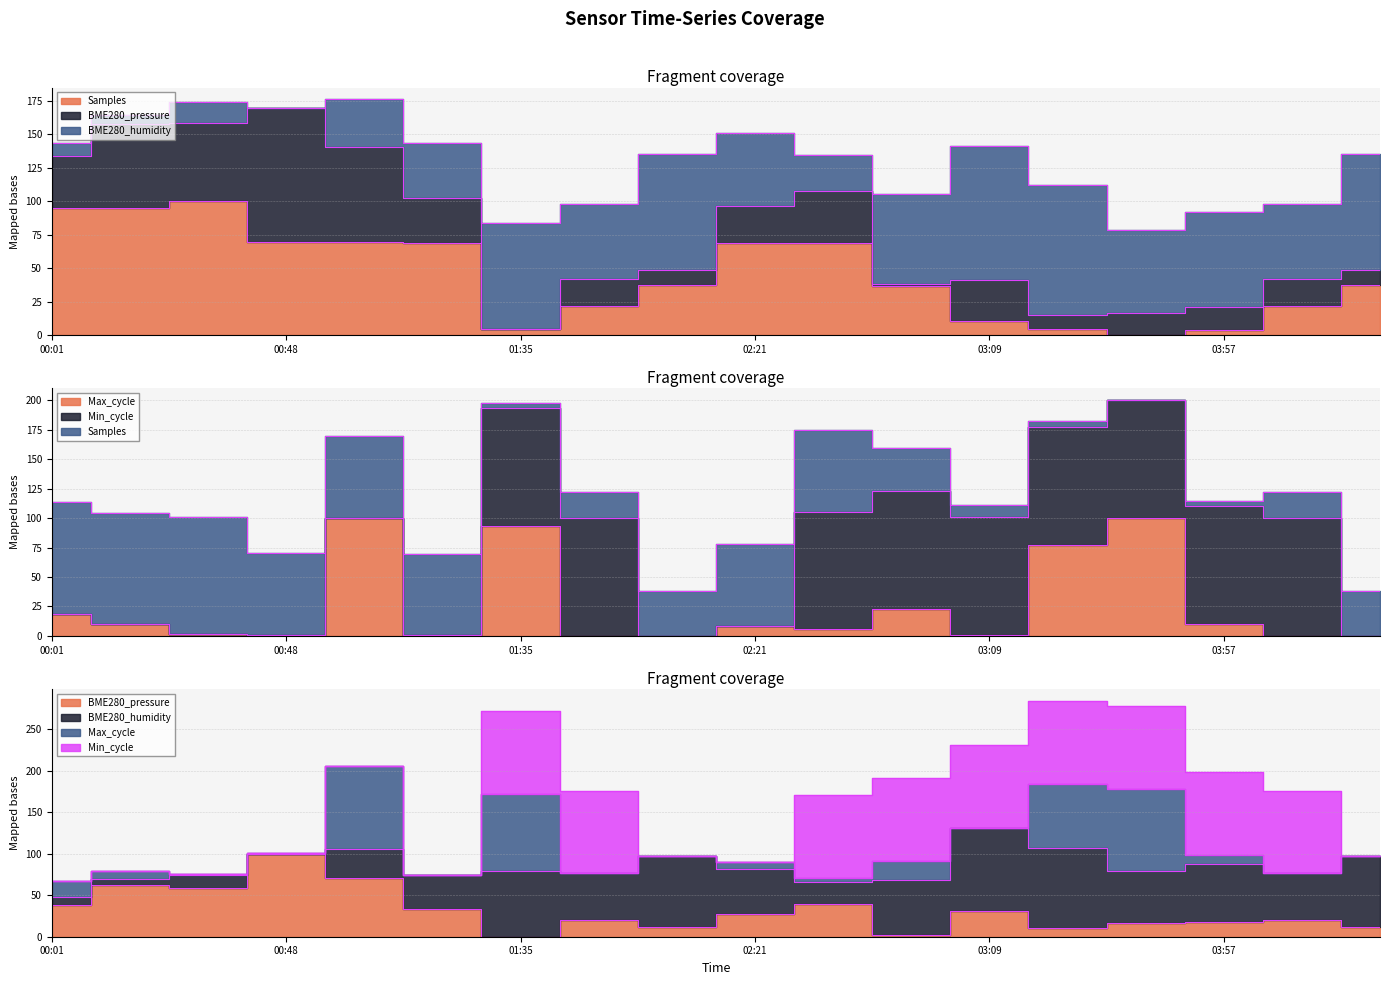

Which category has the lowest value in the BME280_pressure series?

01:35